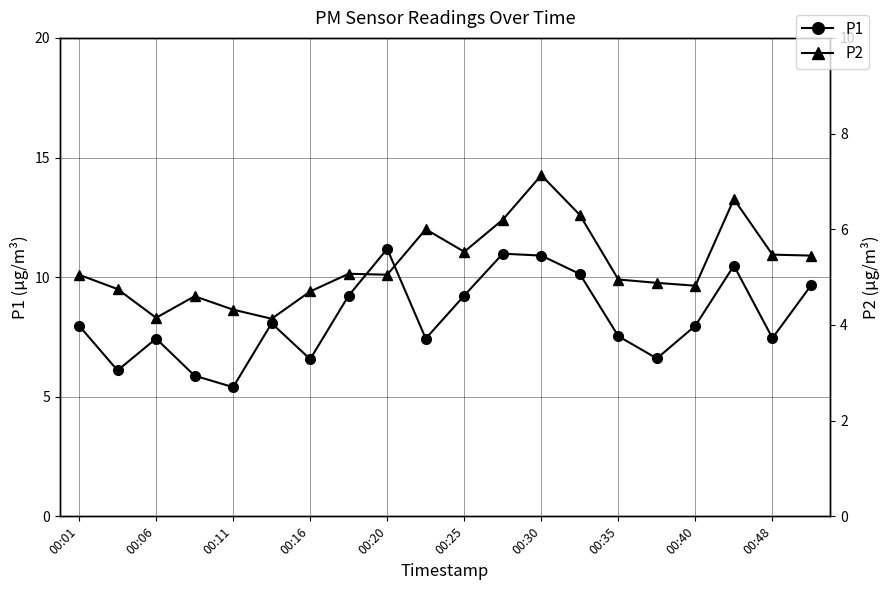

What is the difference between the maximum and minimum values in the P1 series?

5.8